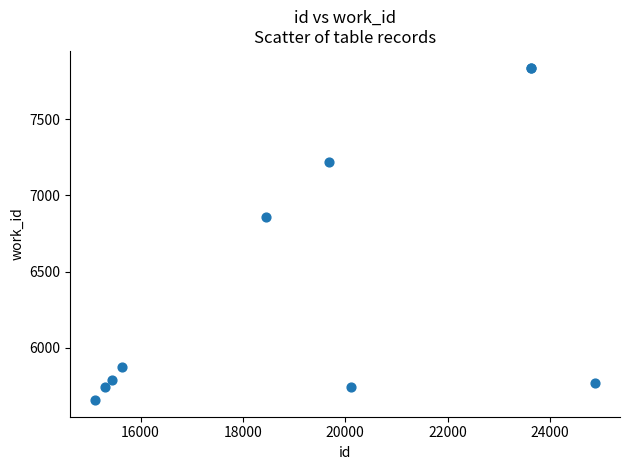

What Y value in the scatter plot is closest to 6748?

6859